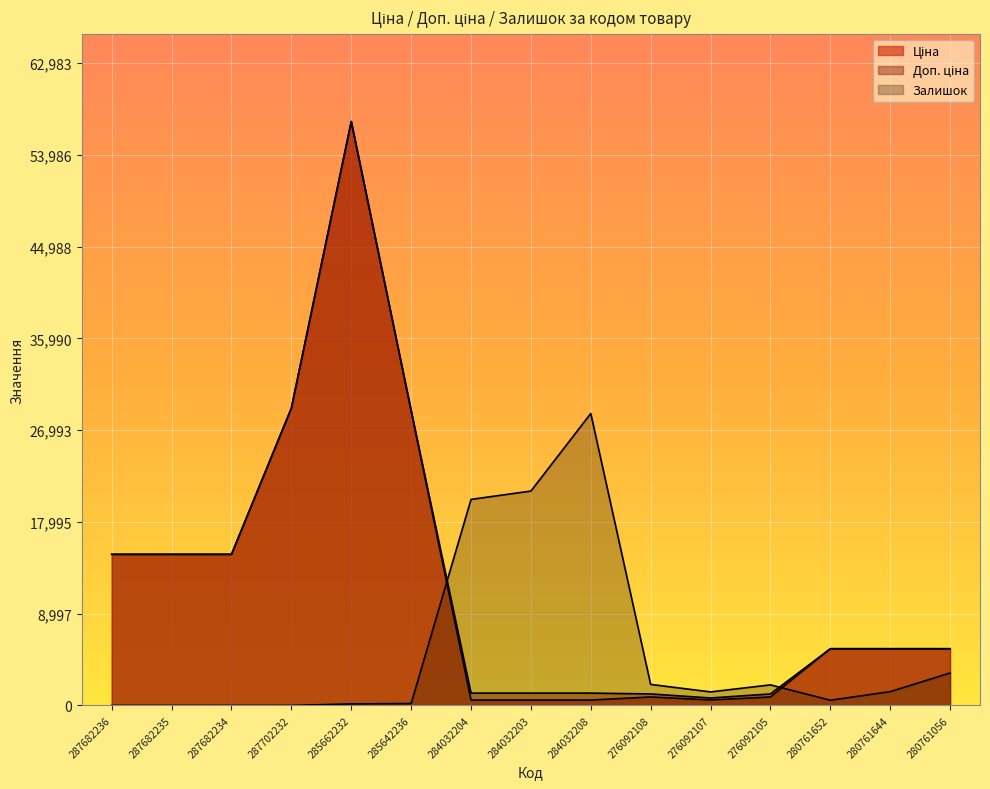

In Залишок, how many points are higher than both neighbors (excluding endpoints)?

2